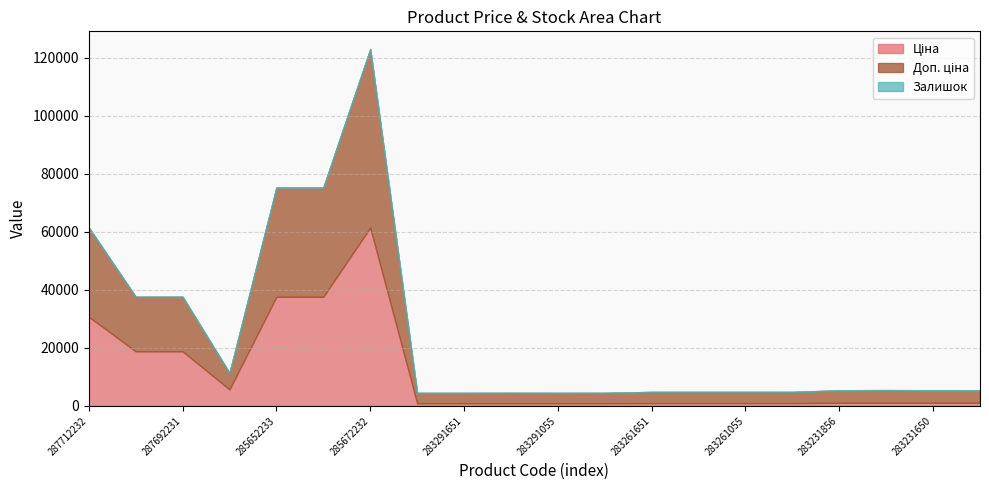

Rank the categories by Доп. ціна value from lowest to highest.

283291856, 283291651, 283291650, 283291055, 283291052, 283261651, 283261650, 283261055, 283261052, 283231856, 283231651, 283231650, 283231055, 10832185, 287692233, 287692231, 287712232, 285652233, 285652231, 285672232